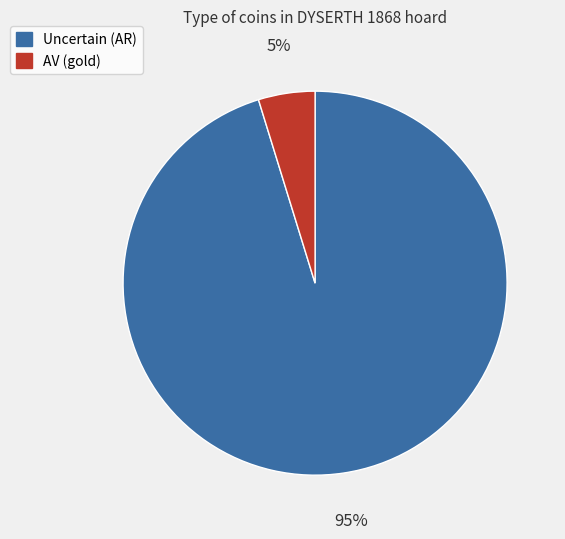

Is there any slice that represents more than half of the pie?

Yes